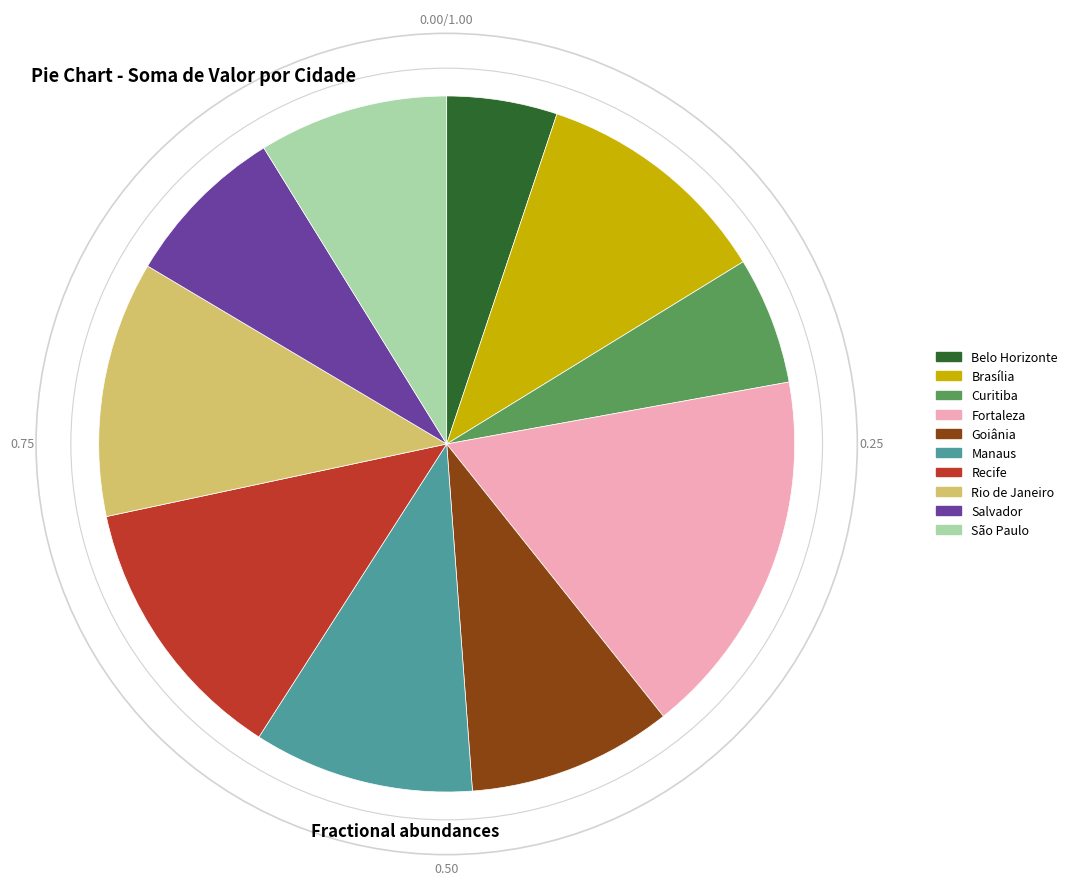

Which slice is the smallest?

Belo Horizonte